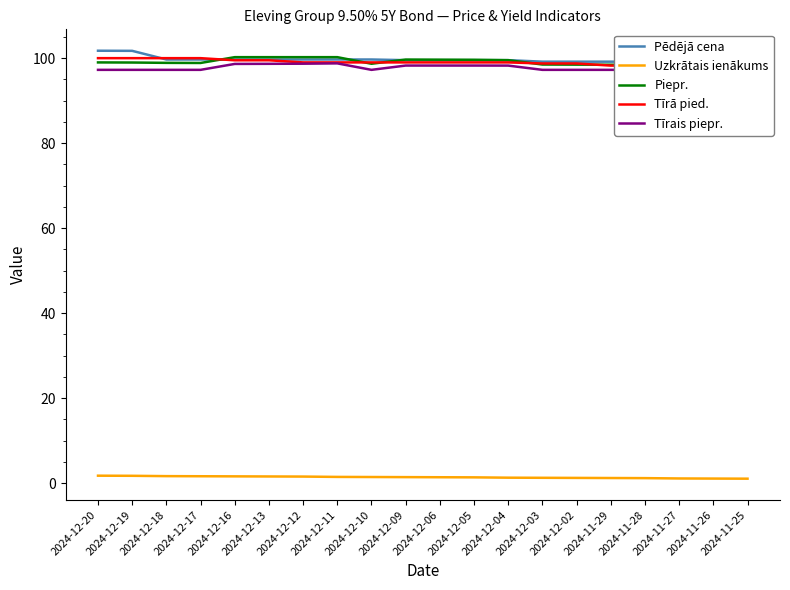

List the labels in order of Pēdējā cena value, largest first.

2024-12-20, 2024-12-19, 2024-11-27, 2024-11-26, 2024-11-25, 2024-12-18, 2024-12-17, 2024-12-16, 2024-12-13, 2024-12-12, 2024-12-11, 2024-12-10, 2024-12-09, 2024-12-06, 2024-12-05, 2024-12-04, 2024-12-03, 2024-12-02, 2024-11-29, 2024-11-28